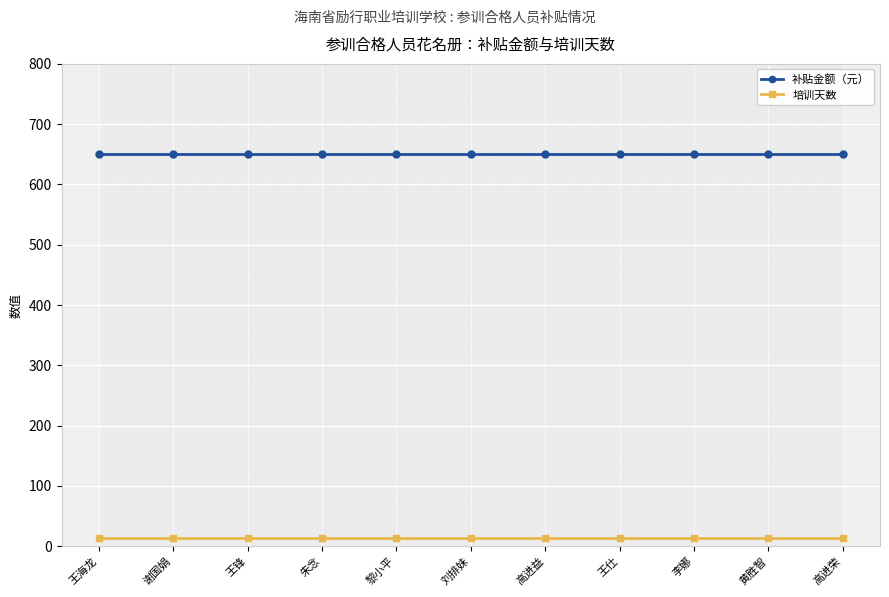

What position from the right is 刘排妹?

6